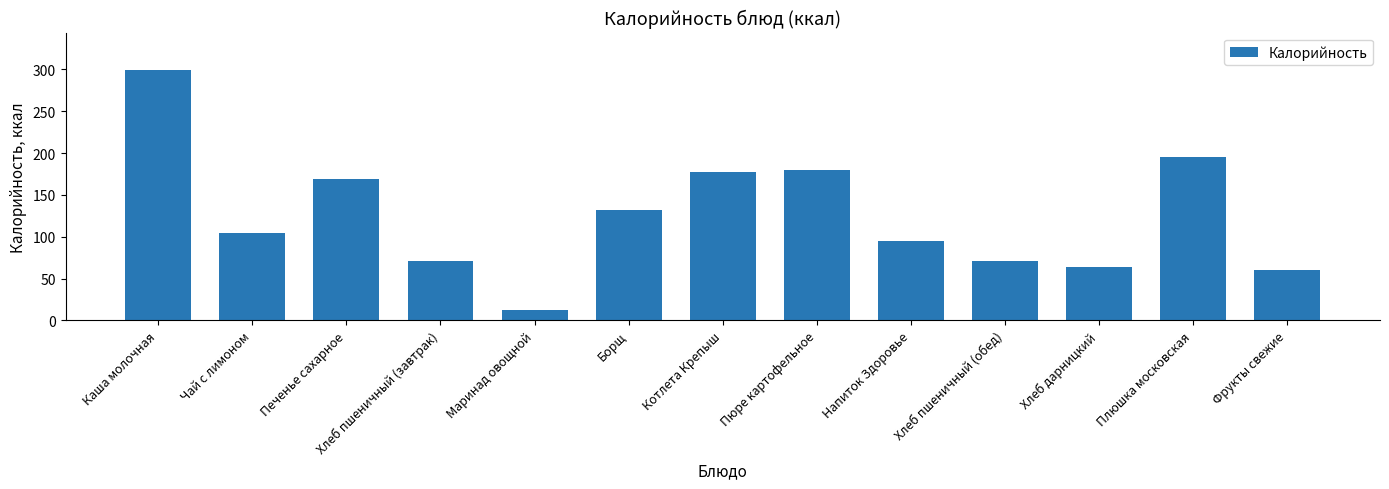

True or false: the data shows 169.2 at Печенье сахарное.

True